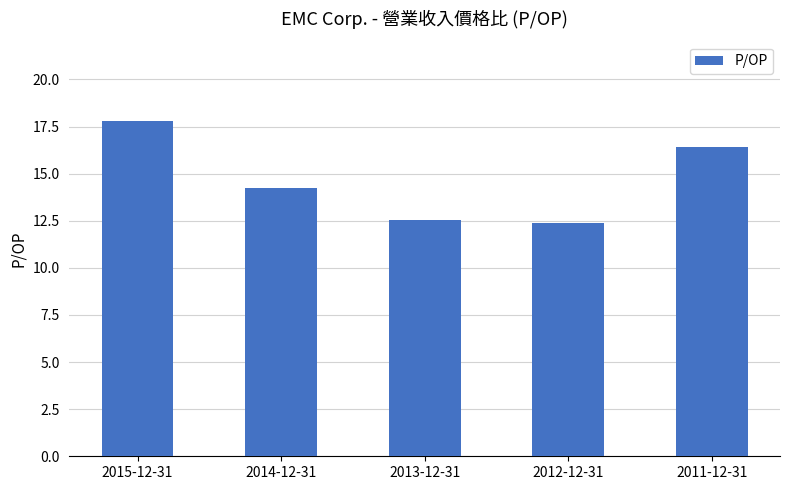

The chart shows a value of 14.2 at 2014-12-31. True or false?

True